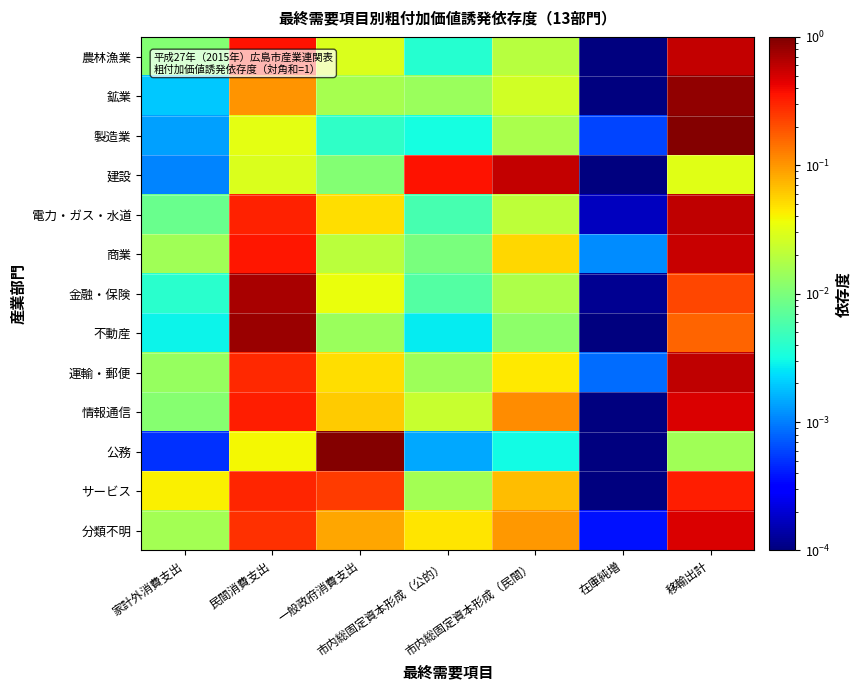

Count the number of data series in this chart.

13